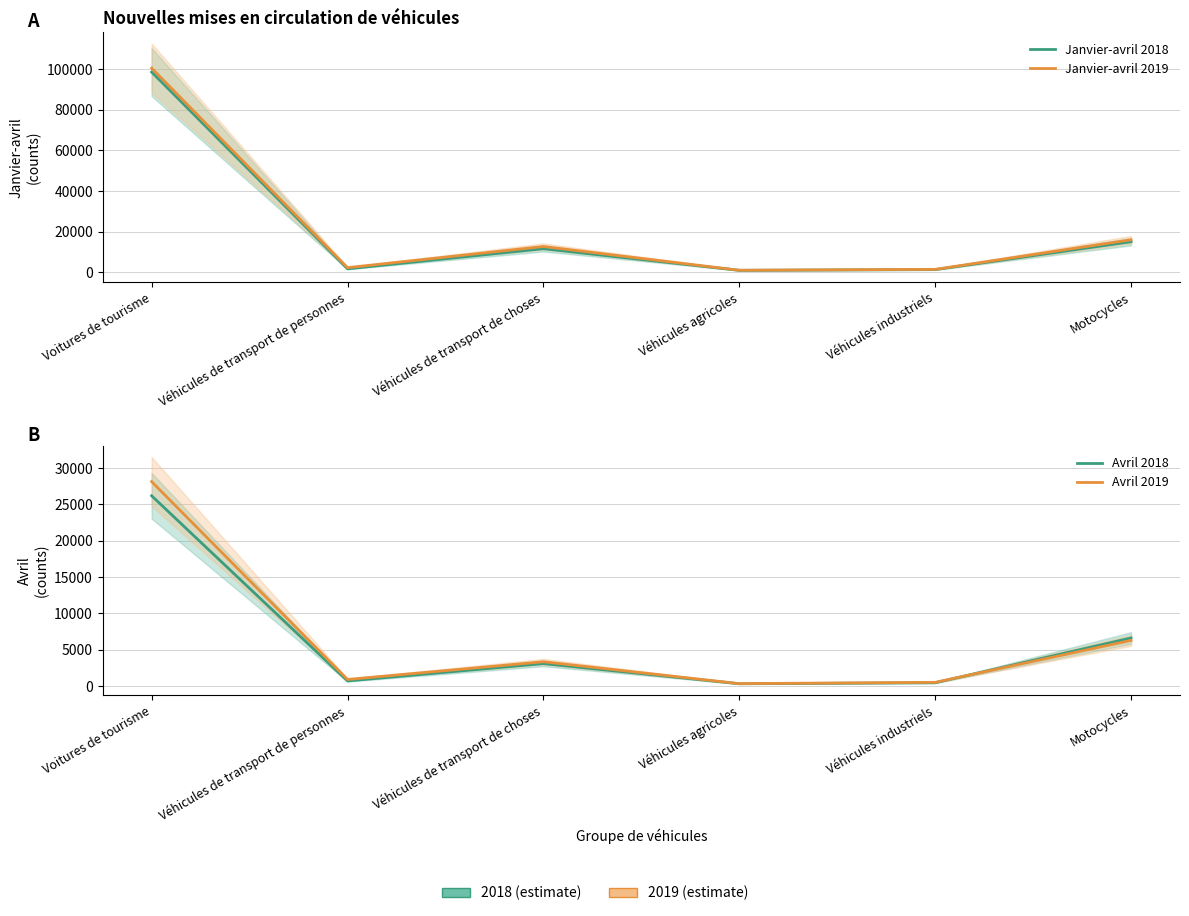

Reading left to right, transcribe all the data shown in this chart.

Janvier-avril 2018: 98578	1790	11686	1057	1413	15116
Janvier-avril 2019: 100499	2364	12768	1093	1521	16087
Avril 2018: 26195	700	3092	318	451	6621
Avril 2019: 28149	909	3344	334	510	6287